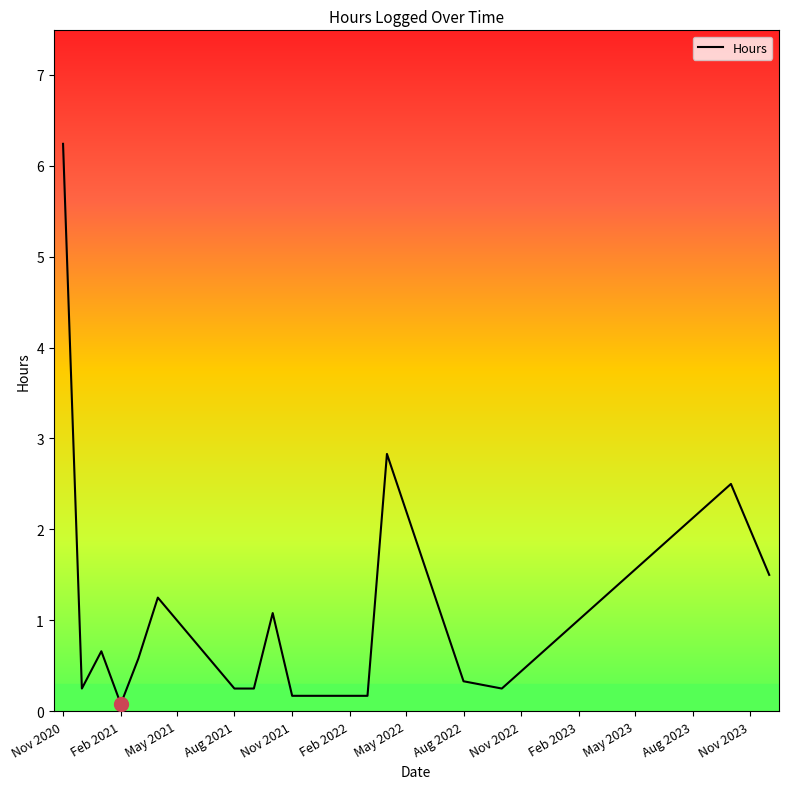

What is the difference between the maximum and minimum values?

6.2